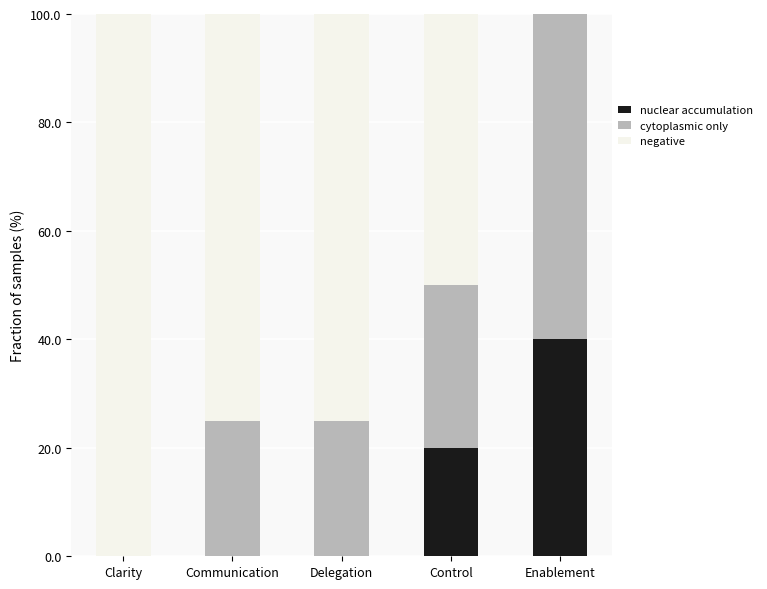

Count the number of data series in this chart.

3